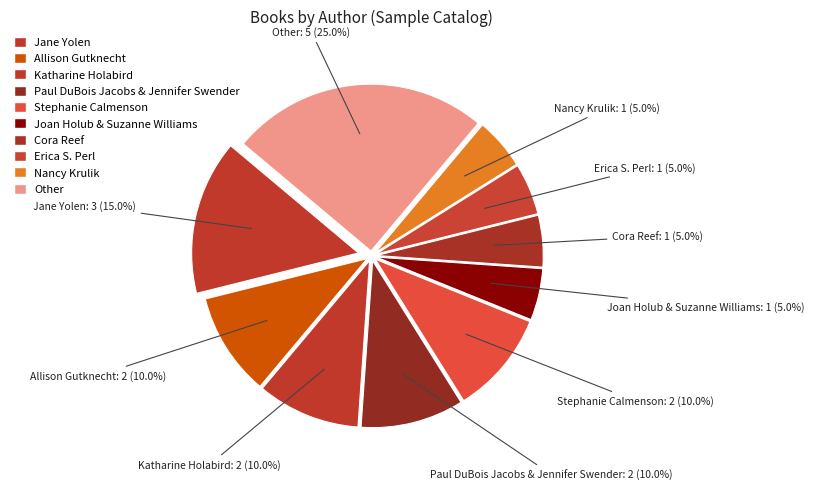

What portion of the pie excludes Allison Gutknecht?

90.0%